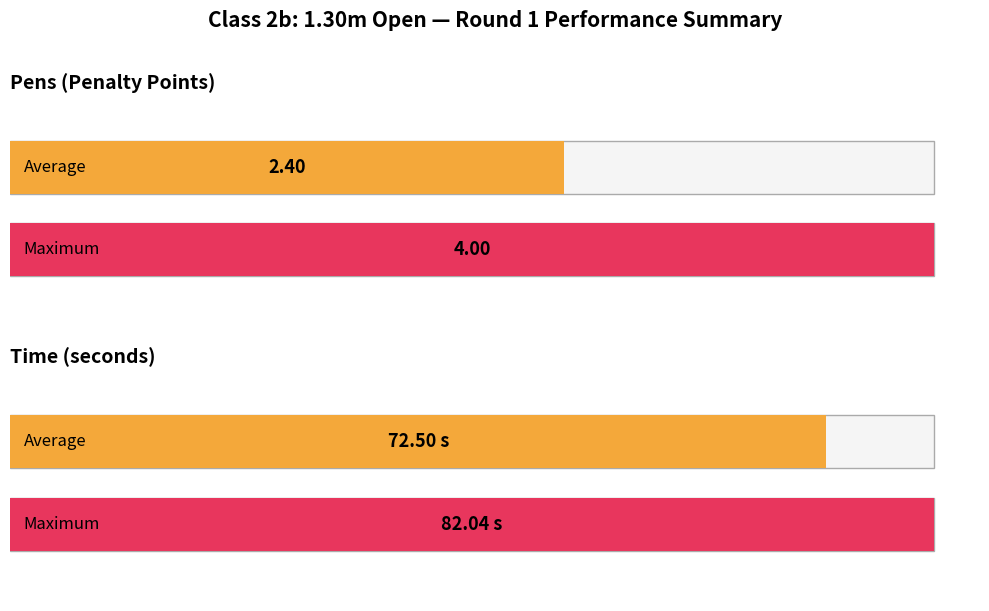

How many distinct data groups are displayed?

4